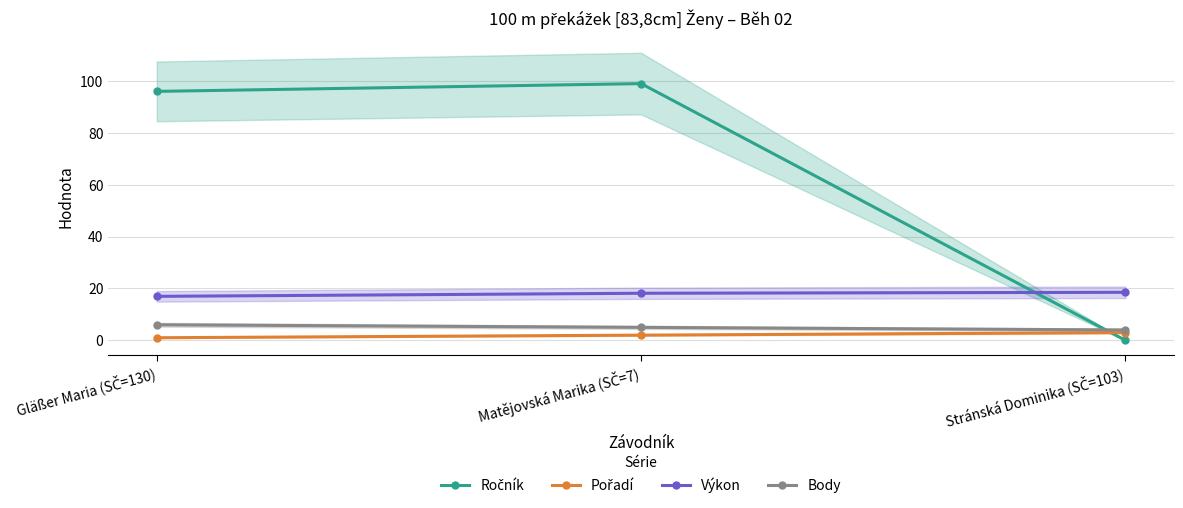

How many Pořadí values are between 1 and 3?

3